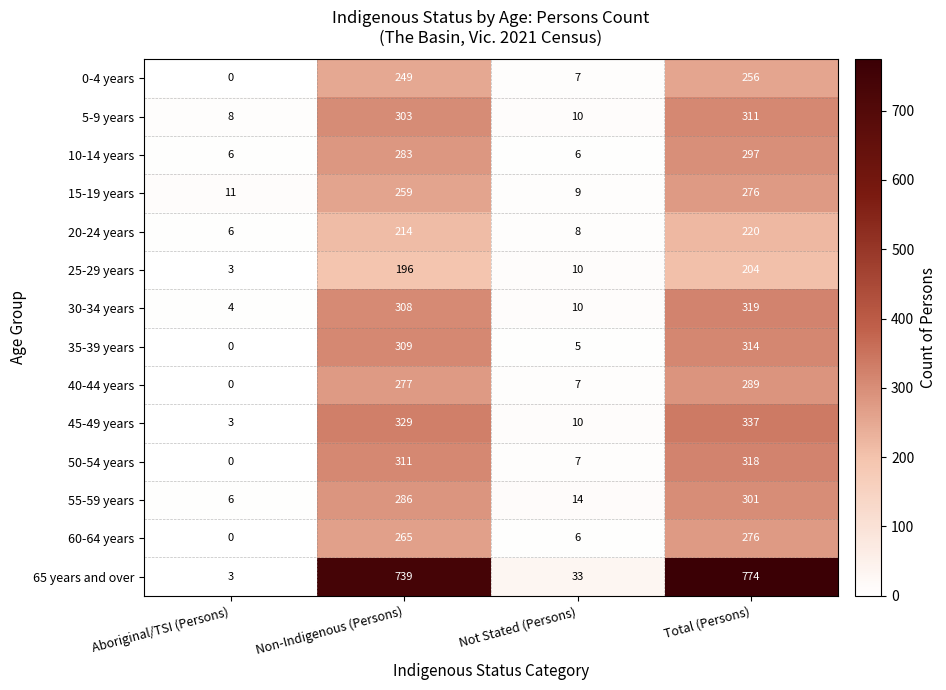

Which series has the largest total across all categories?

65 years and over